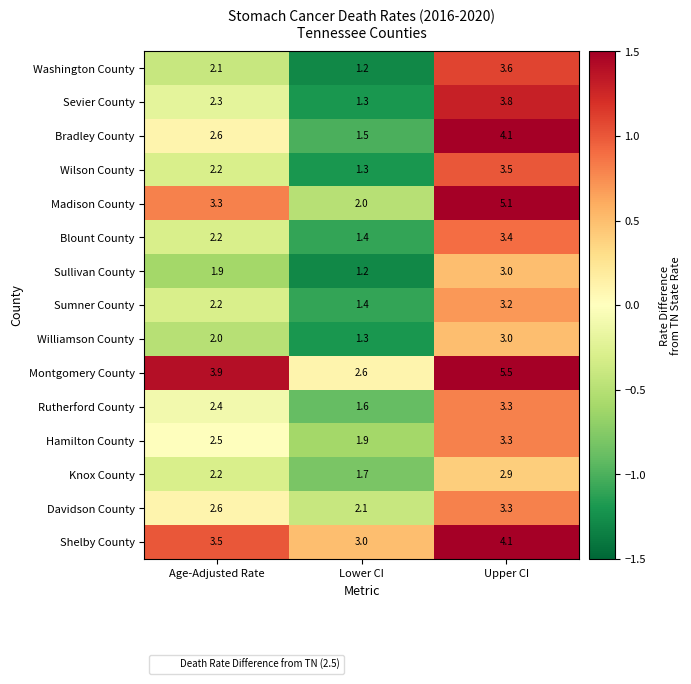

What is the difference between the Madison County values at Age-Adjusted Rate and Lower CI?

1.3